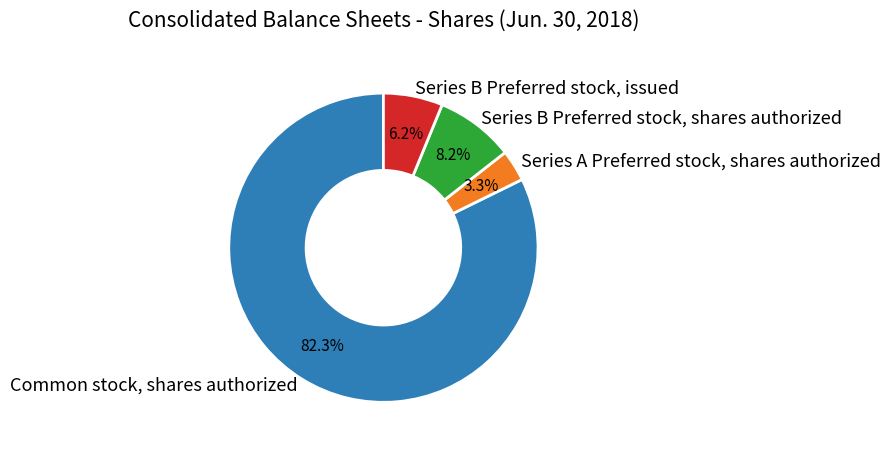

To the nearest percent, what portion does Series A Preferred stock, shares authorized represent?

3%